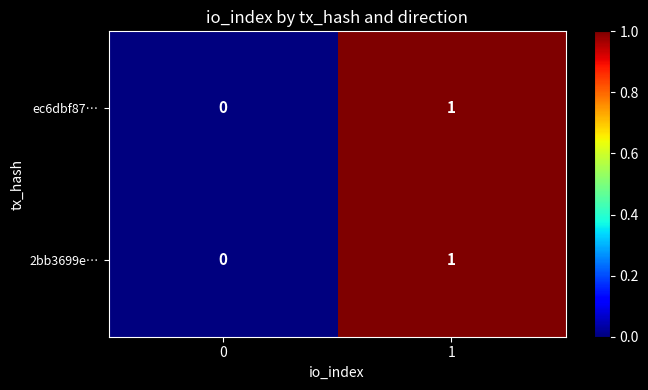

Reading left to right, transcribe all the data shown in this chart.

ec6dbf87…: 0=0	1=1
2bb3699e…: 0=0	1=1